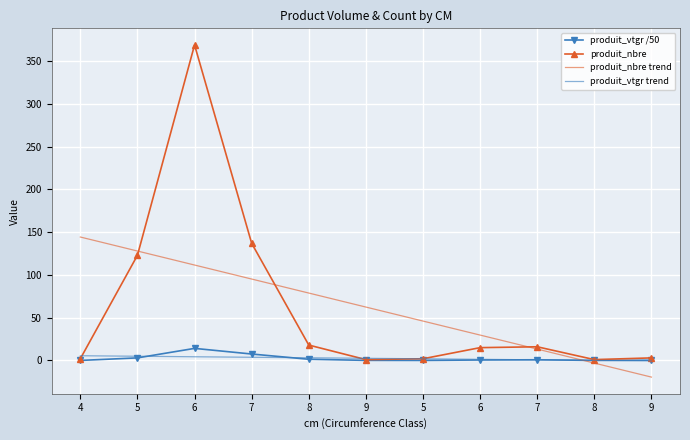

What is the minimum value for produit_nbre?

1.0